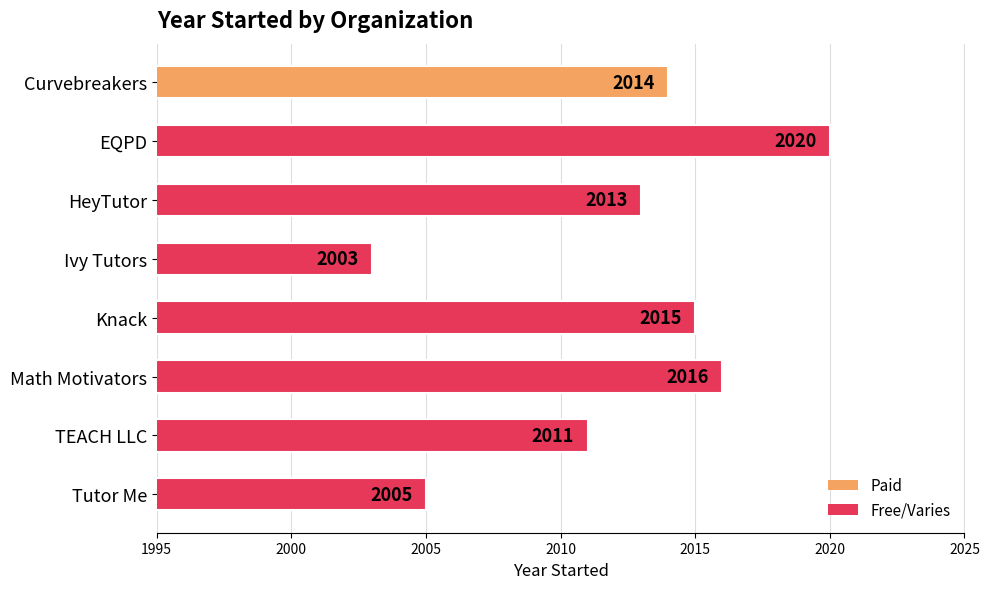

What is the approximate value at Knack, to the nearest 5?

2015